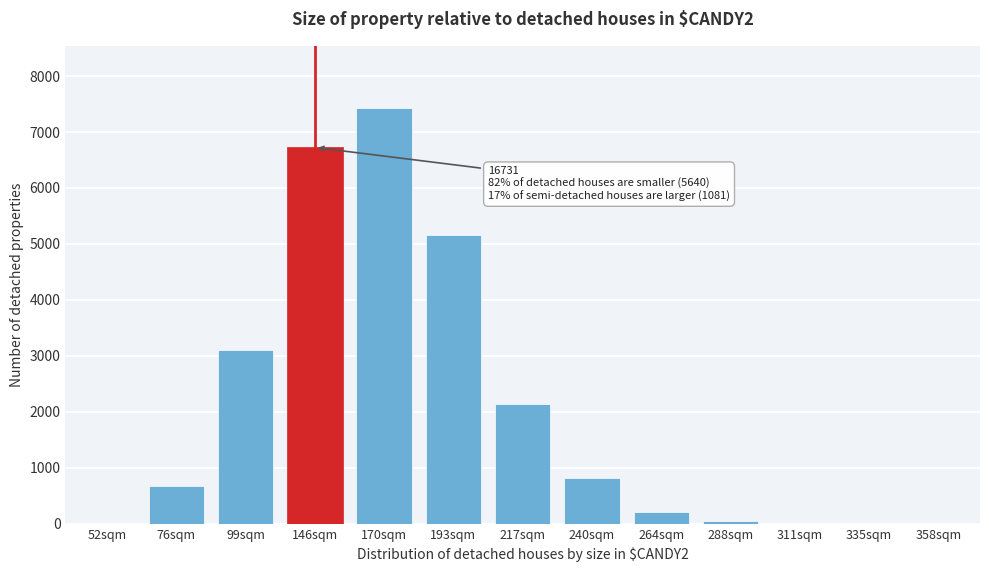

At which category does the chart reach its peak across all series?

170sqm